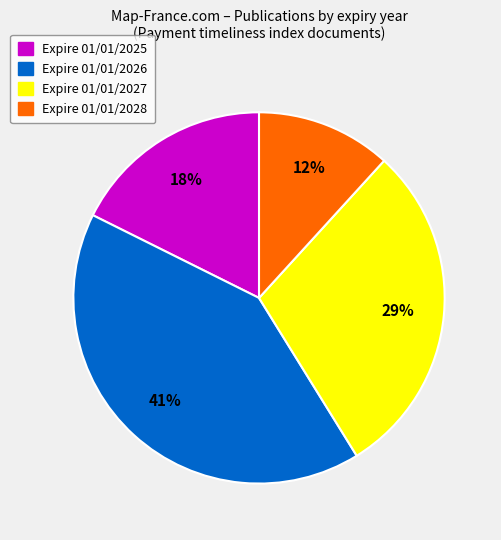

Which has a higher value, Expire 01/01/2025 or Expire 01/01/2027?

Expire 01/01/2027